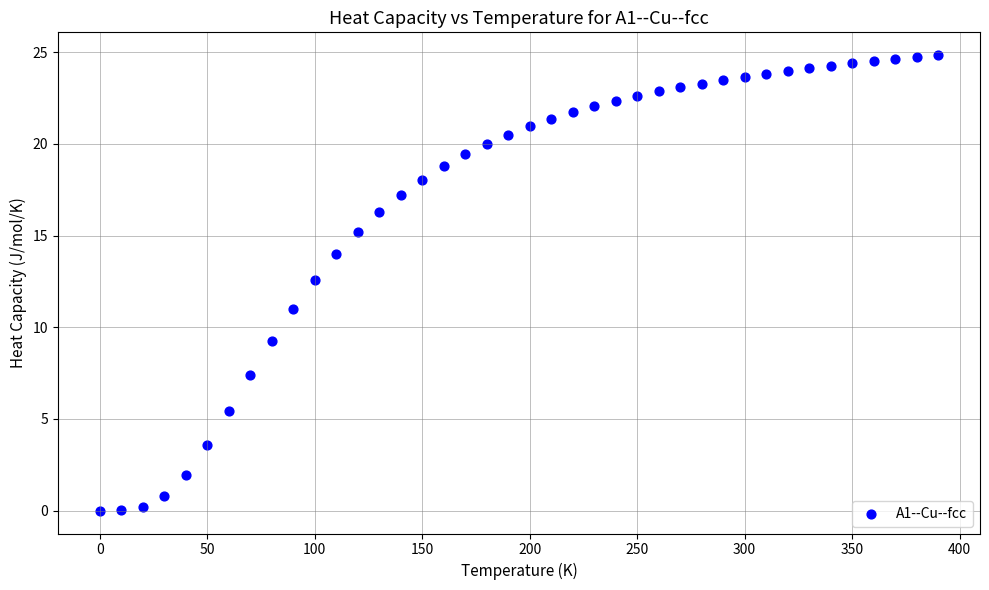

What Y value in the scatter plot is closest to 12?

12.6